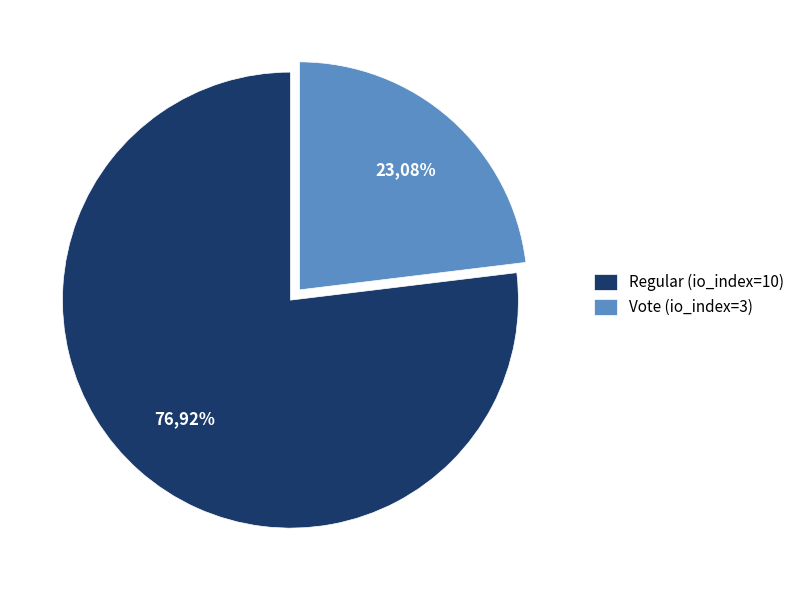

The Regular (io_index=10) slice represents 77% of the pie. True or false?

True